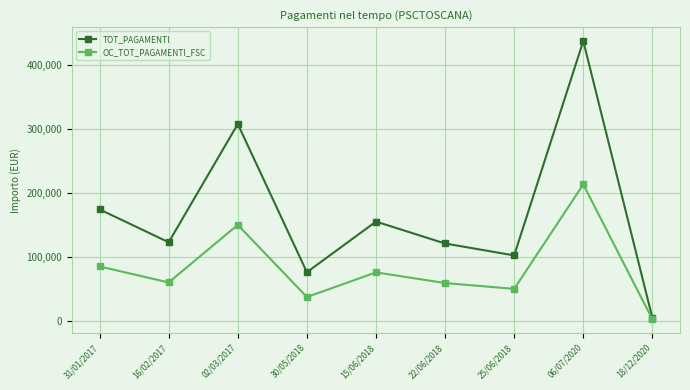

At which category is the sum across all series the highest?

06/07/2020